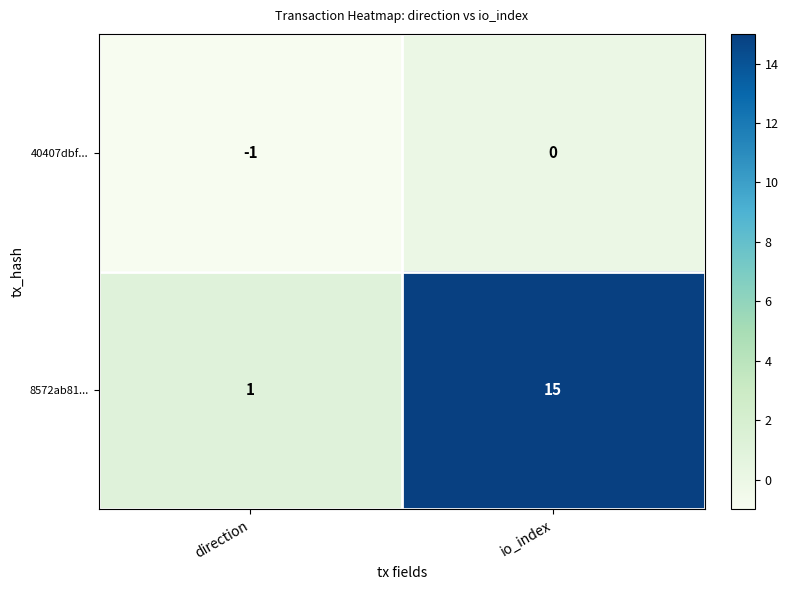

At which label is 40407dbf... closest to 0?

io_index